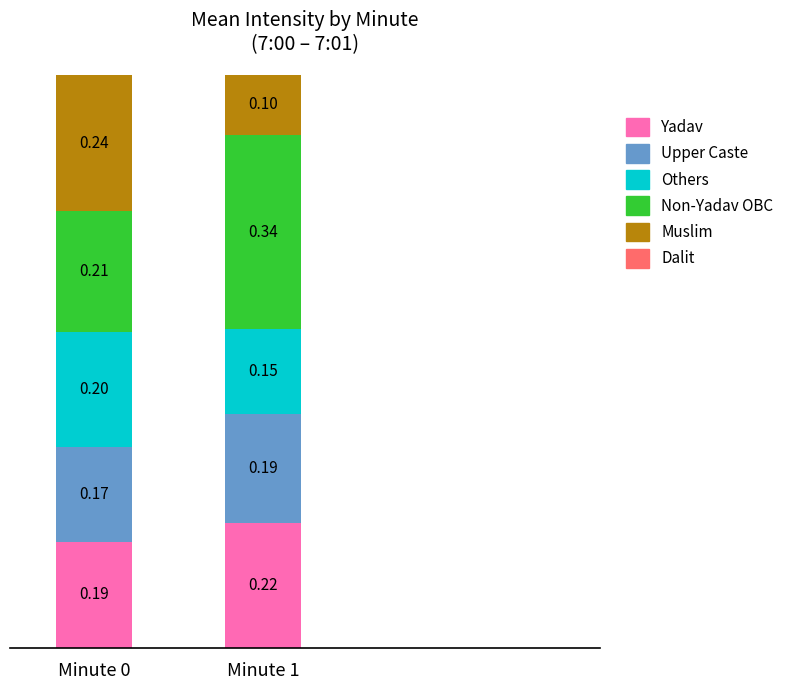

What is the total value across all series at Minute 1?

1.0